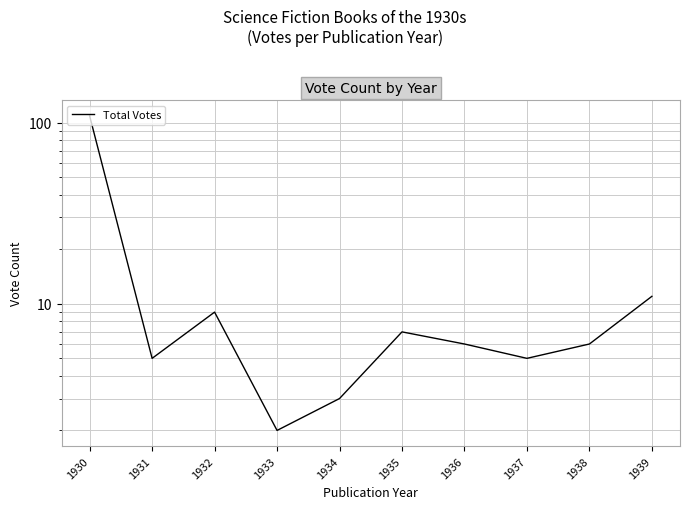

What is the difference between the second highest and second lowest values?

8